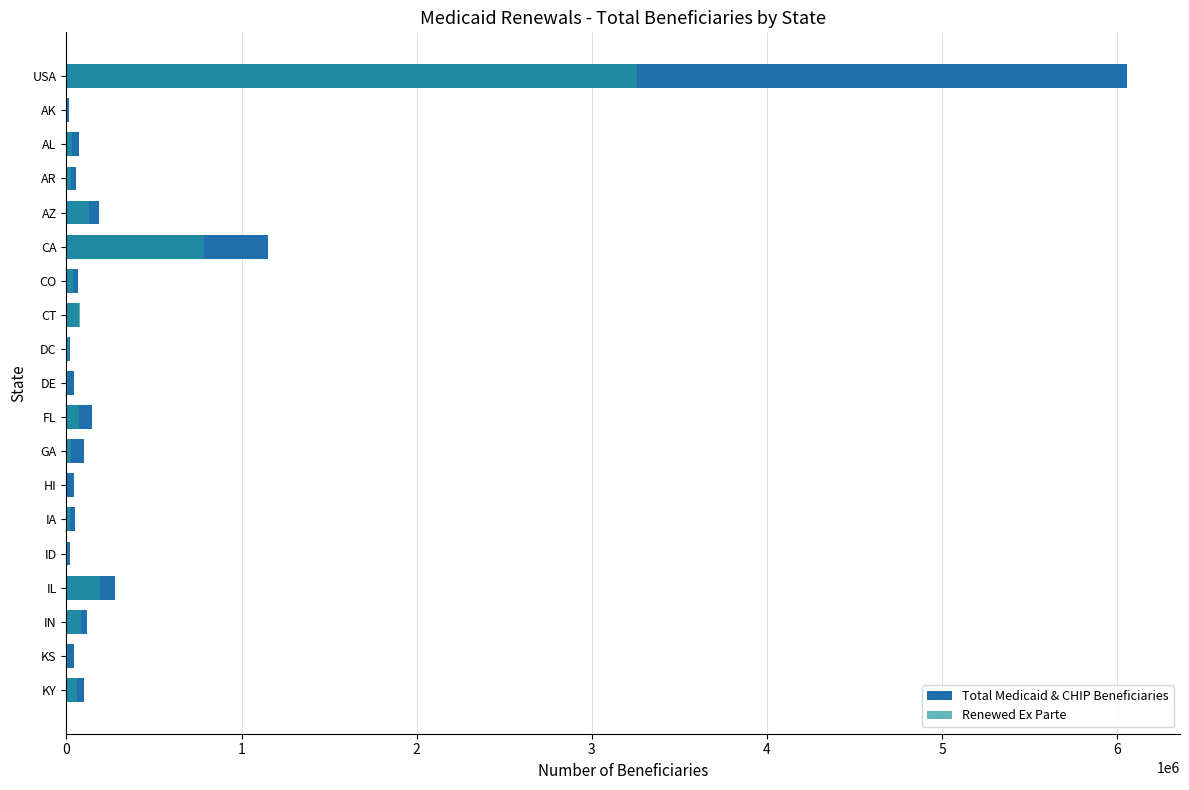

What is the difference between the maximum and second lowest values in the Renewed Ex Parte series?

3255072